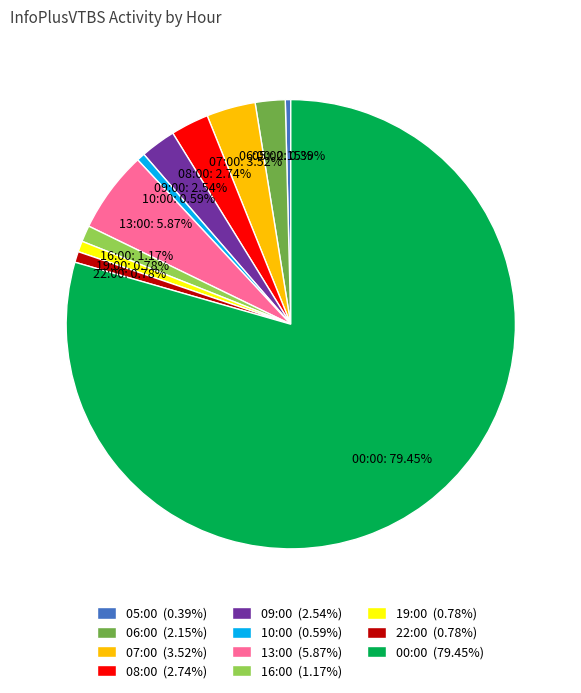

How many slices are in this pie chart?

11